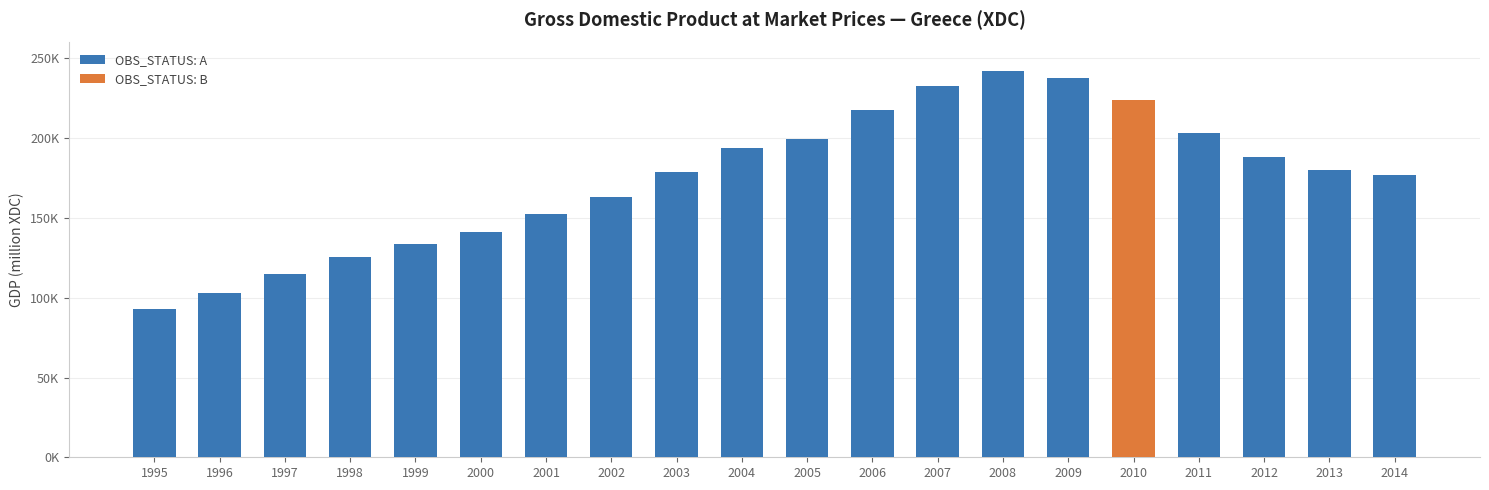

What is the average value?

172501.0